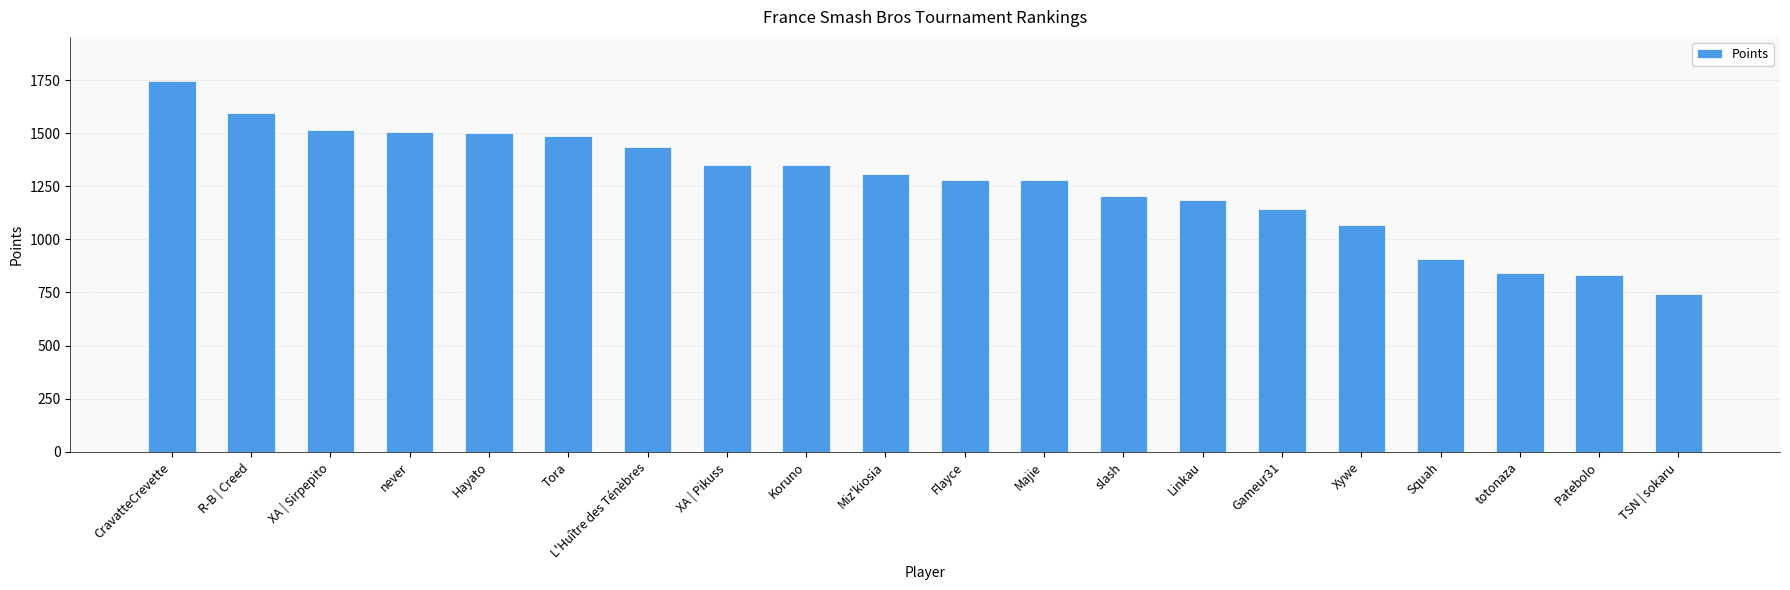

The value at R-B | Creed is 2559. True or false?

False